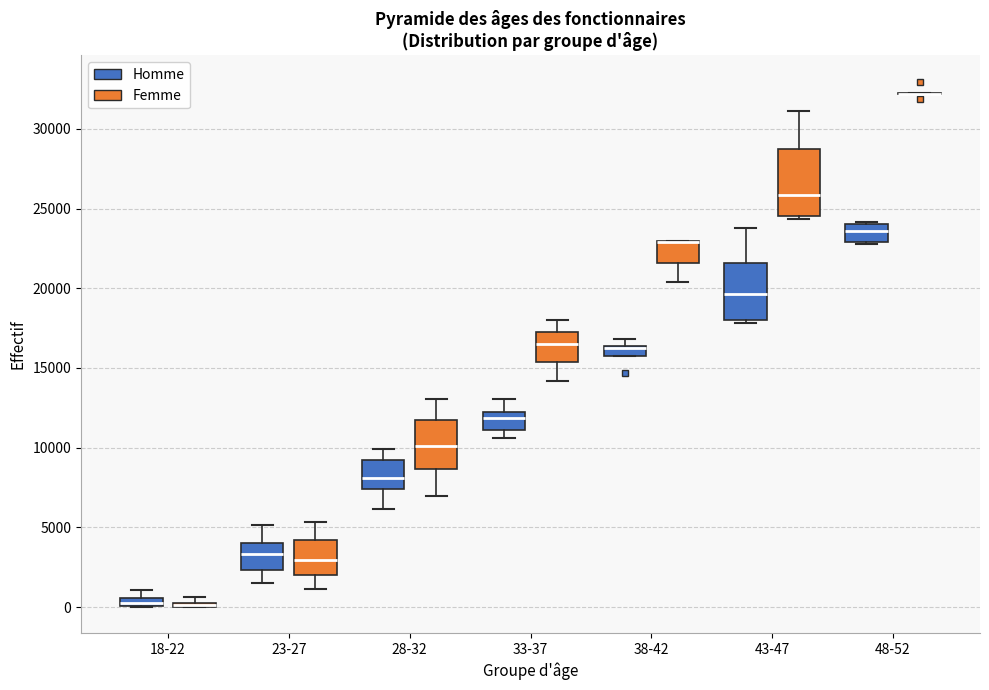

Where does the median line of the box for 43-47 (Femme) sit on the y-axis? The values are not printed on the chart, so give them approximately, as read against the axis.

26000